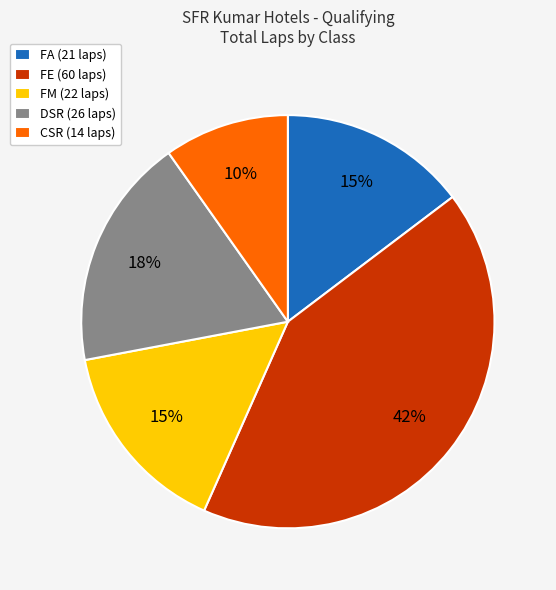

Is it true that CSR (14 laps) is 21% of the pie?

False